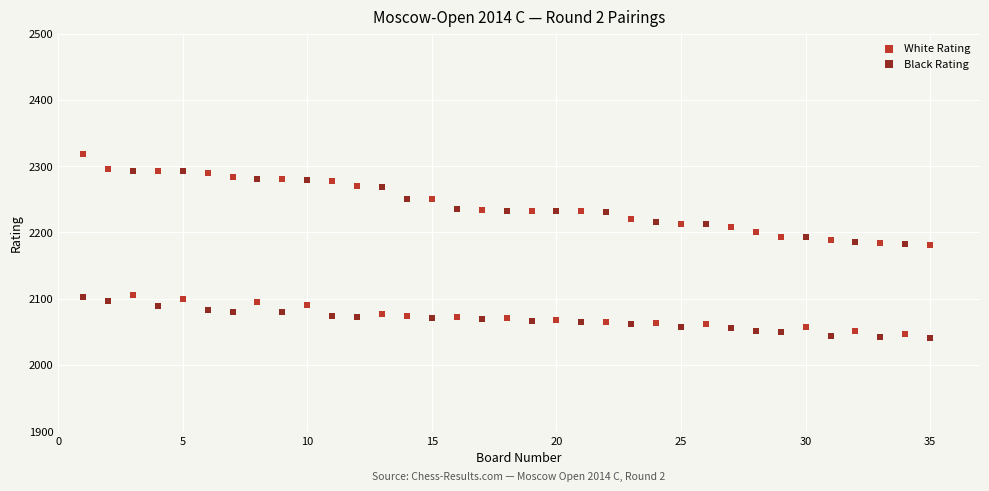

Across all data points, what is the range of Y values (max minus min)?

278